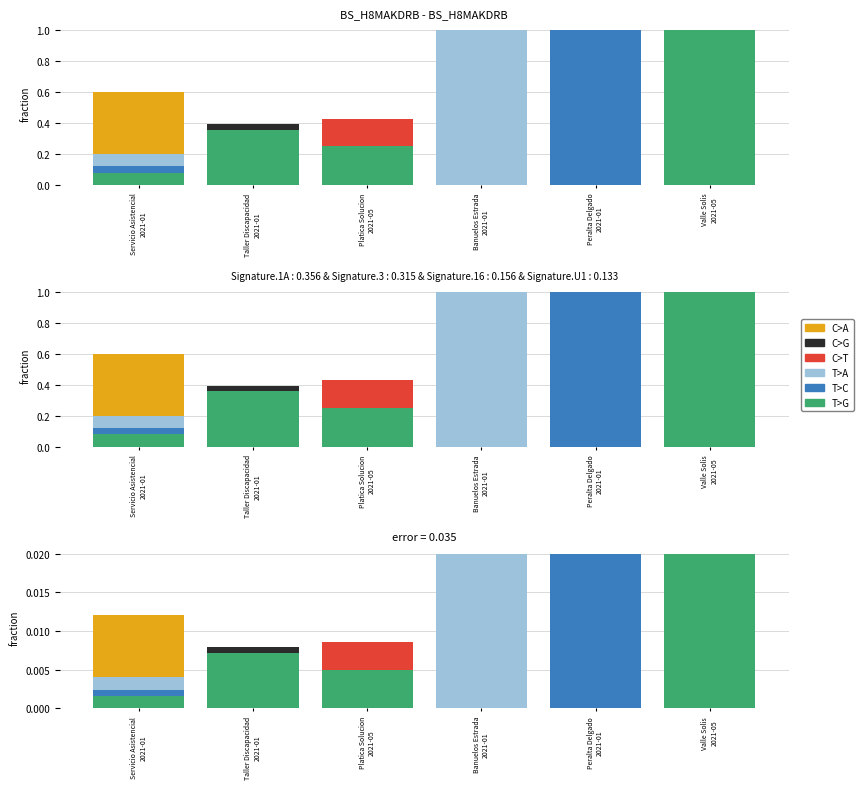

Is it true that C>T equals 0.0 at Platica Solucion
2021-05?

False